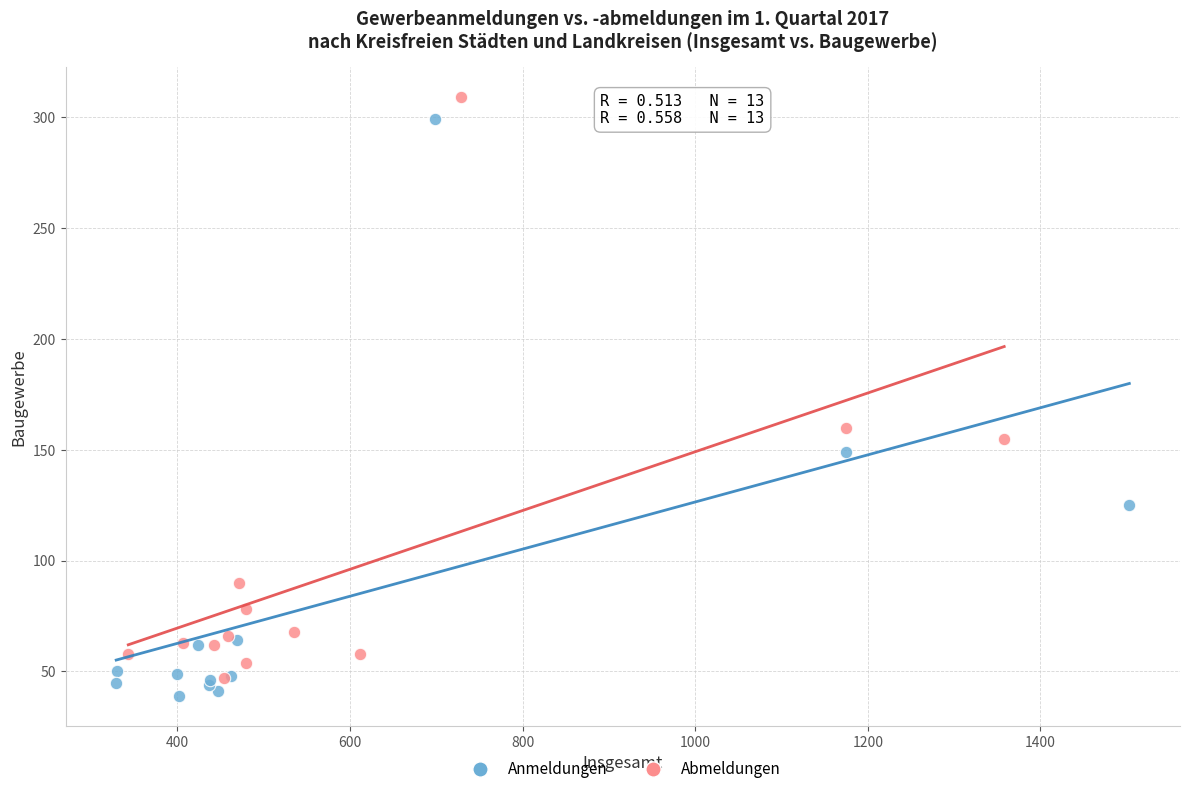

Which series contains the highest Y value?

Abmeldungen